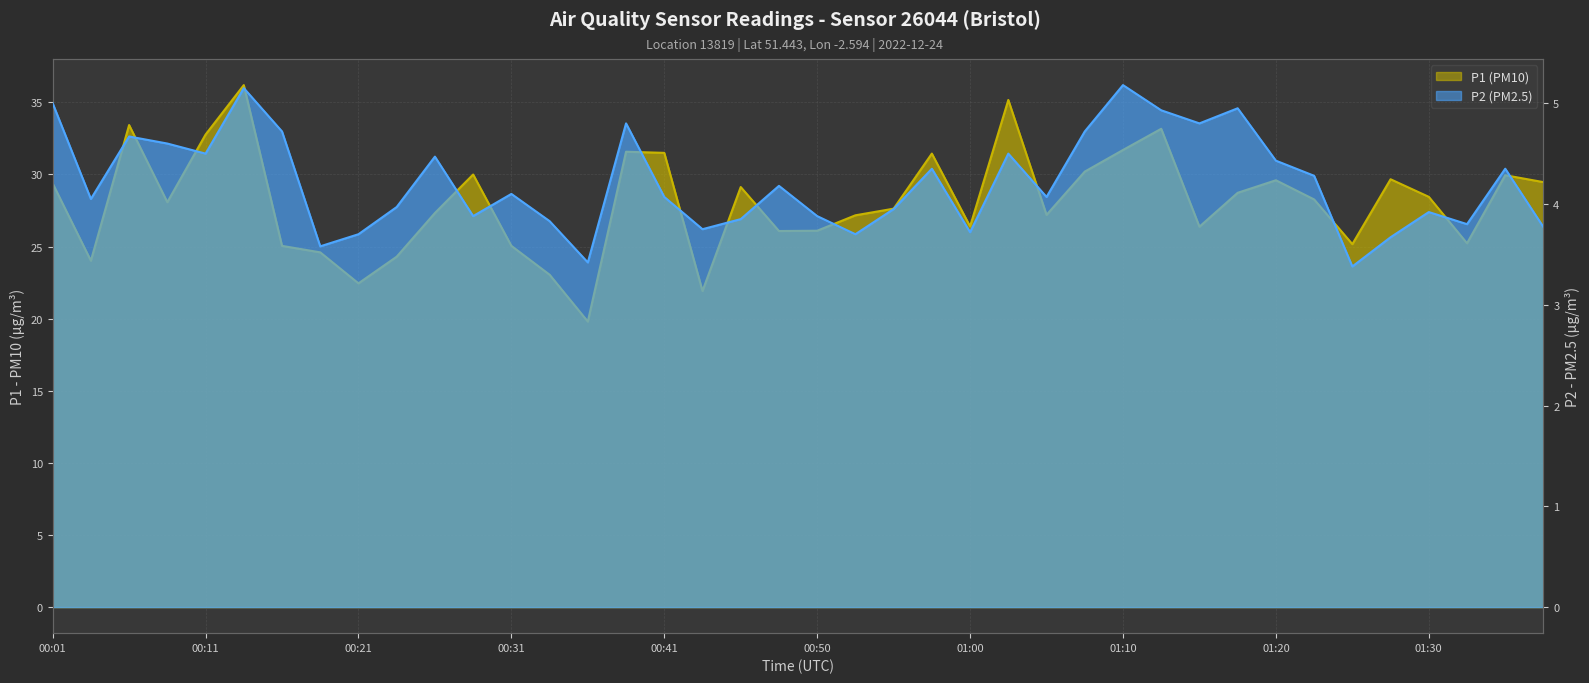

What is the label of the 14th point from the right?

01:05